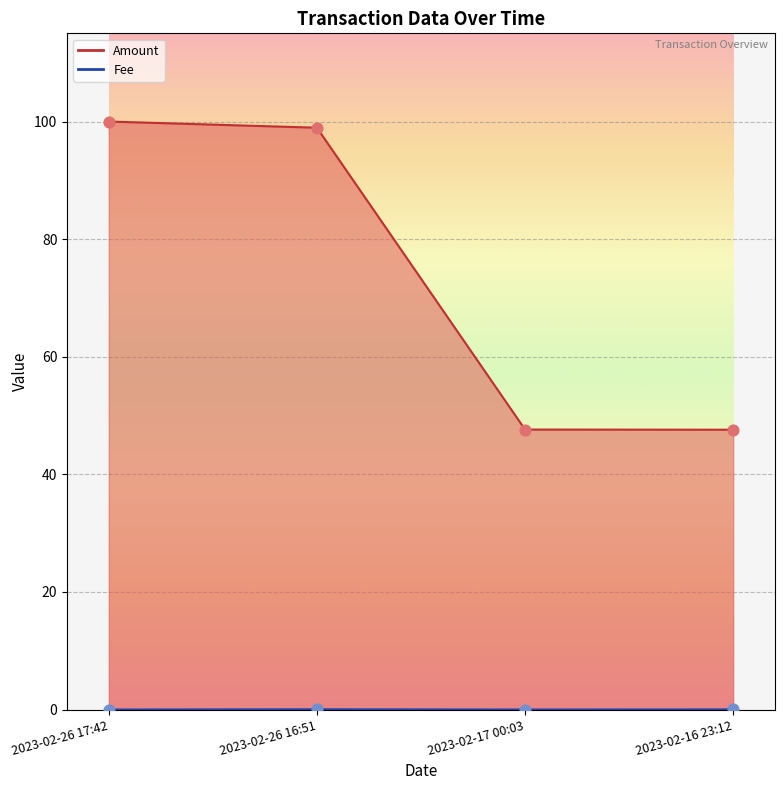

At how many categories does at least one series exceed 50?

2